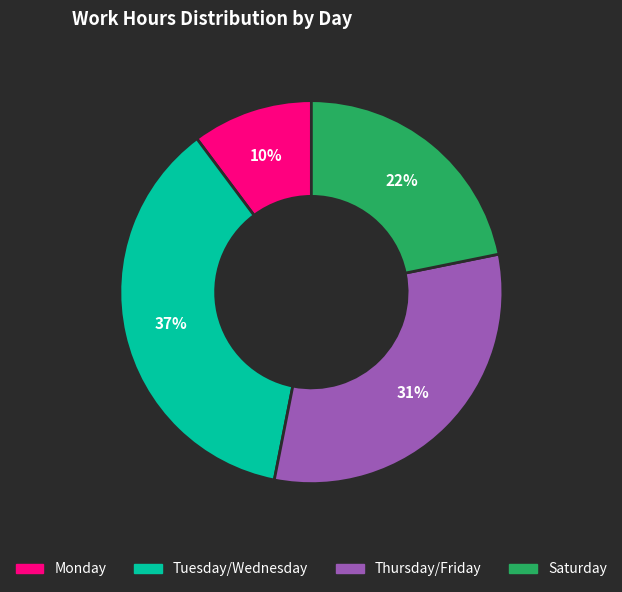

To the nearest percent, what is the difference between the Saturday and Tuesday/Wednesday slice percentages?

15%